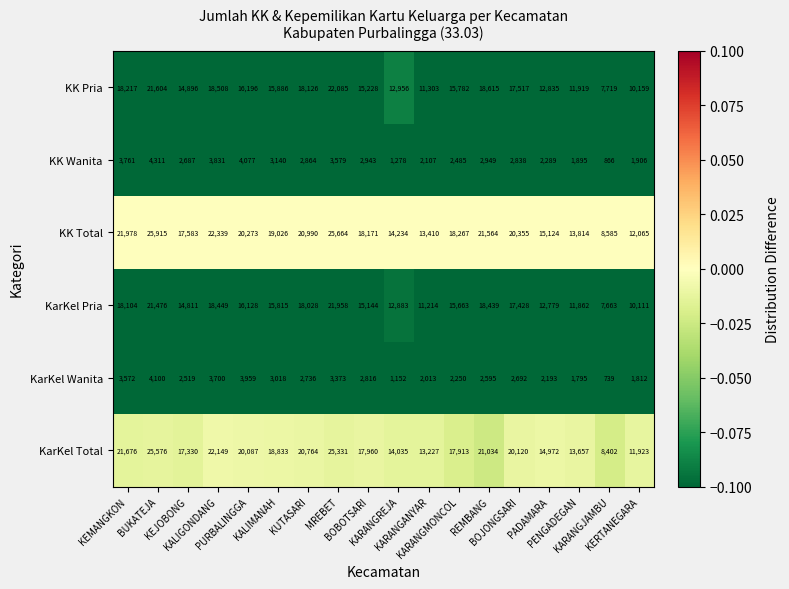

What is the highest value of the KarKel Total series?

25576